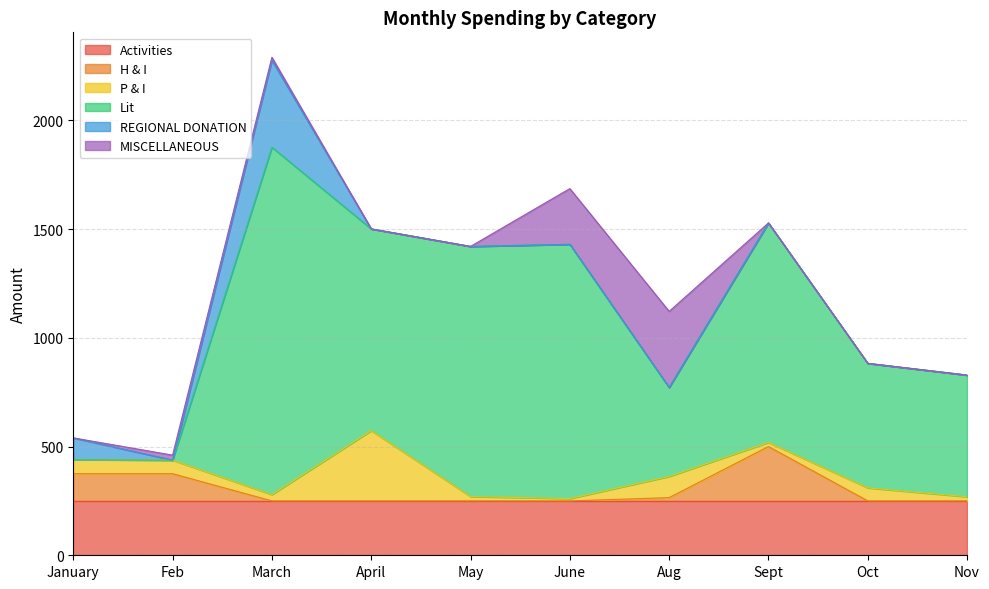

Reading right to left, extract all data points from this chart.

Activities: 250.0	250.0	250.0	250.0	250.0	250.0	250.0	250.0	250.0	250.0
H & I: 0.0	0.0	250.0	15.0	0.0	0.0	0.0	0.0	125.0	125.0
P & I: 19.0	60.0	19.0	97.5	10.8	20.0	323.1	29.0	62.5	64.8
Lit: 559.5	572.4	1008.9	409.0	1169.2	1150.0	927.5	1597.1	0.0	0.0
REGIONAL DONATION: 0.0	0.0	0.0	0.0	0.0	0.0	0.0	400.0	0.0	100.0
MISCELLANEOUS: 0.0	0.0	0.0	350.0	256.0	0.0	0.0	13.8	23.0	0.0